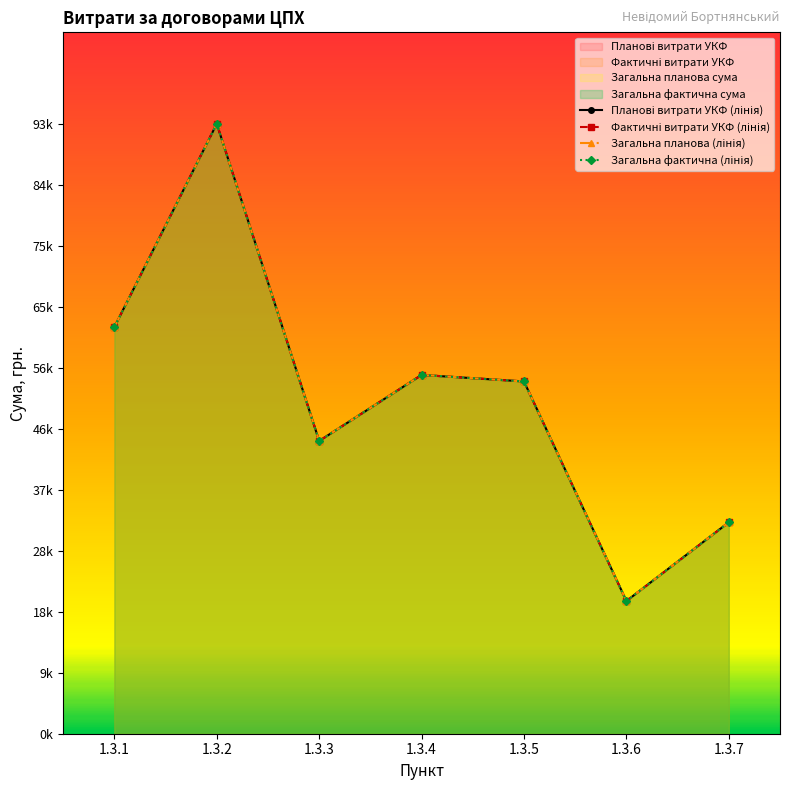

What is the difference between the Загальна фактична (лінія) values at 1.3.3 and 1.3.7?

12500